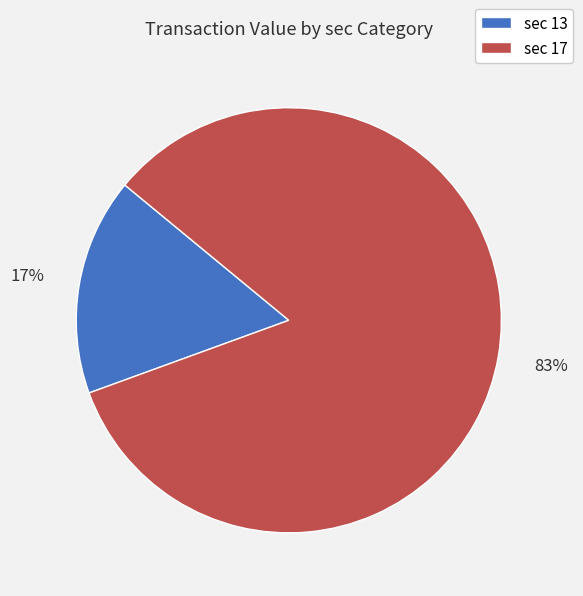

Is there a majority slice in this chart?

Yes